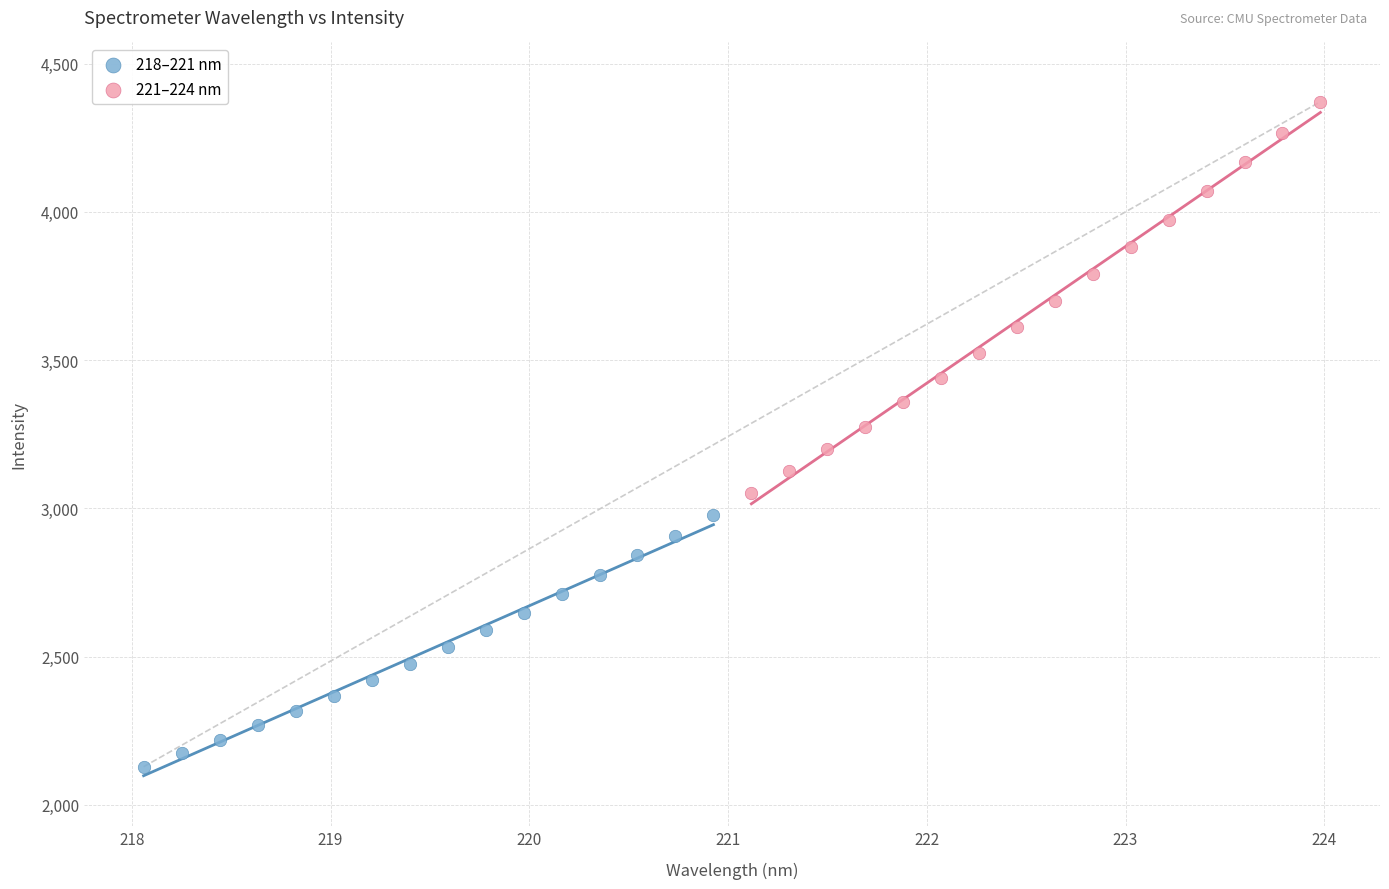

Which series contains the highest Y value?

221–224 nm